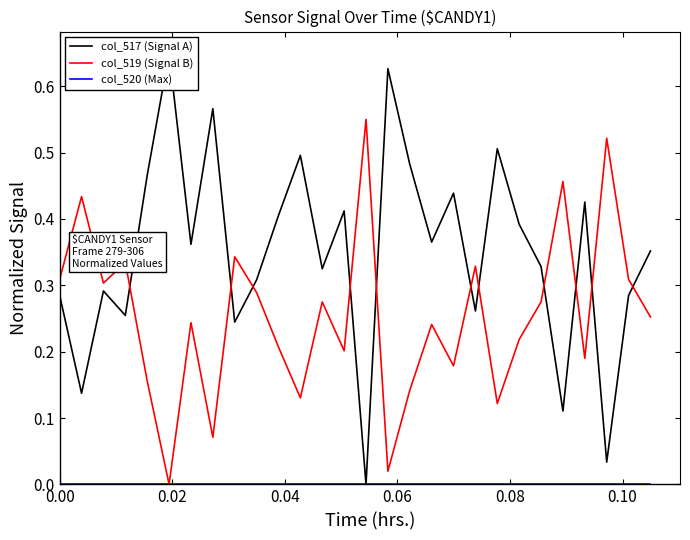

List the series in order of their overall mean, lowest first.

col_520 (Max), col_519 (Signal B), col_517 (Signal A)